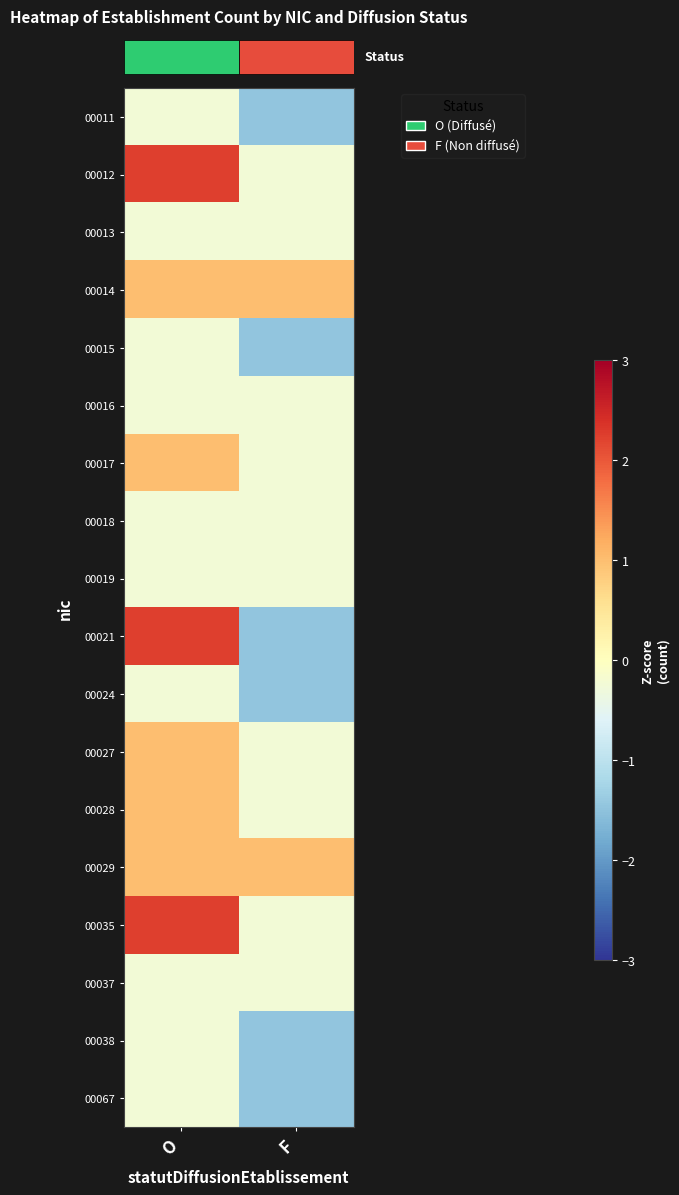

How many categories are shown in the chart?

2